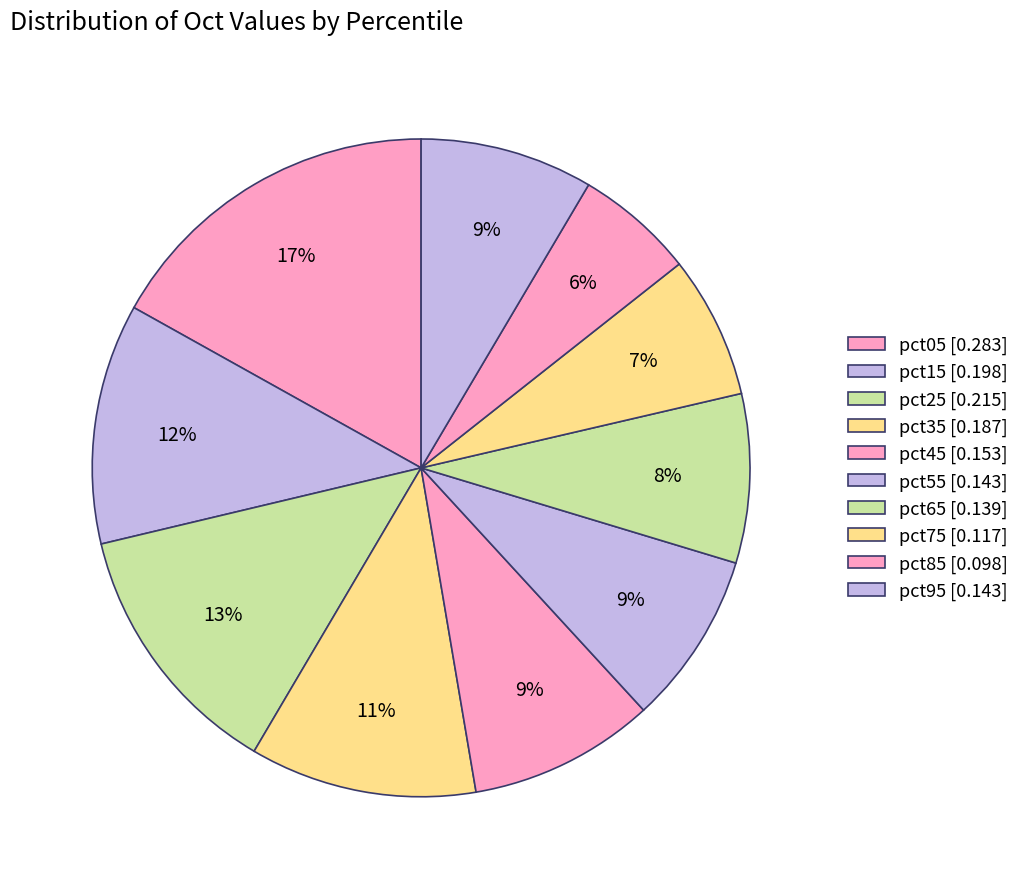

Which category has the biggest portion of the pie?

pct05